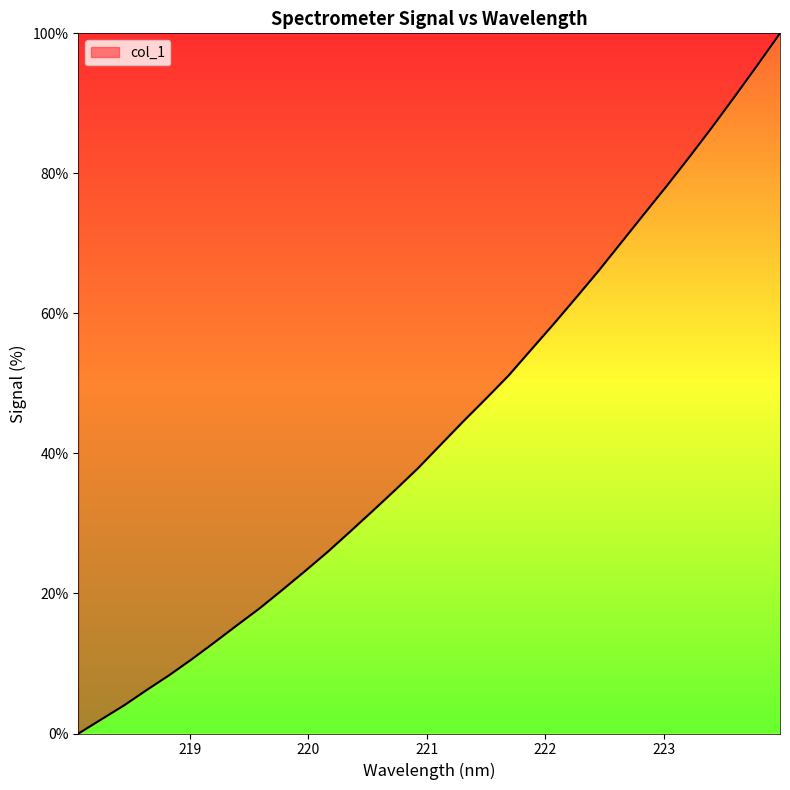

What is the maximum value shown in the chart?

100.0